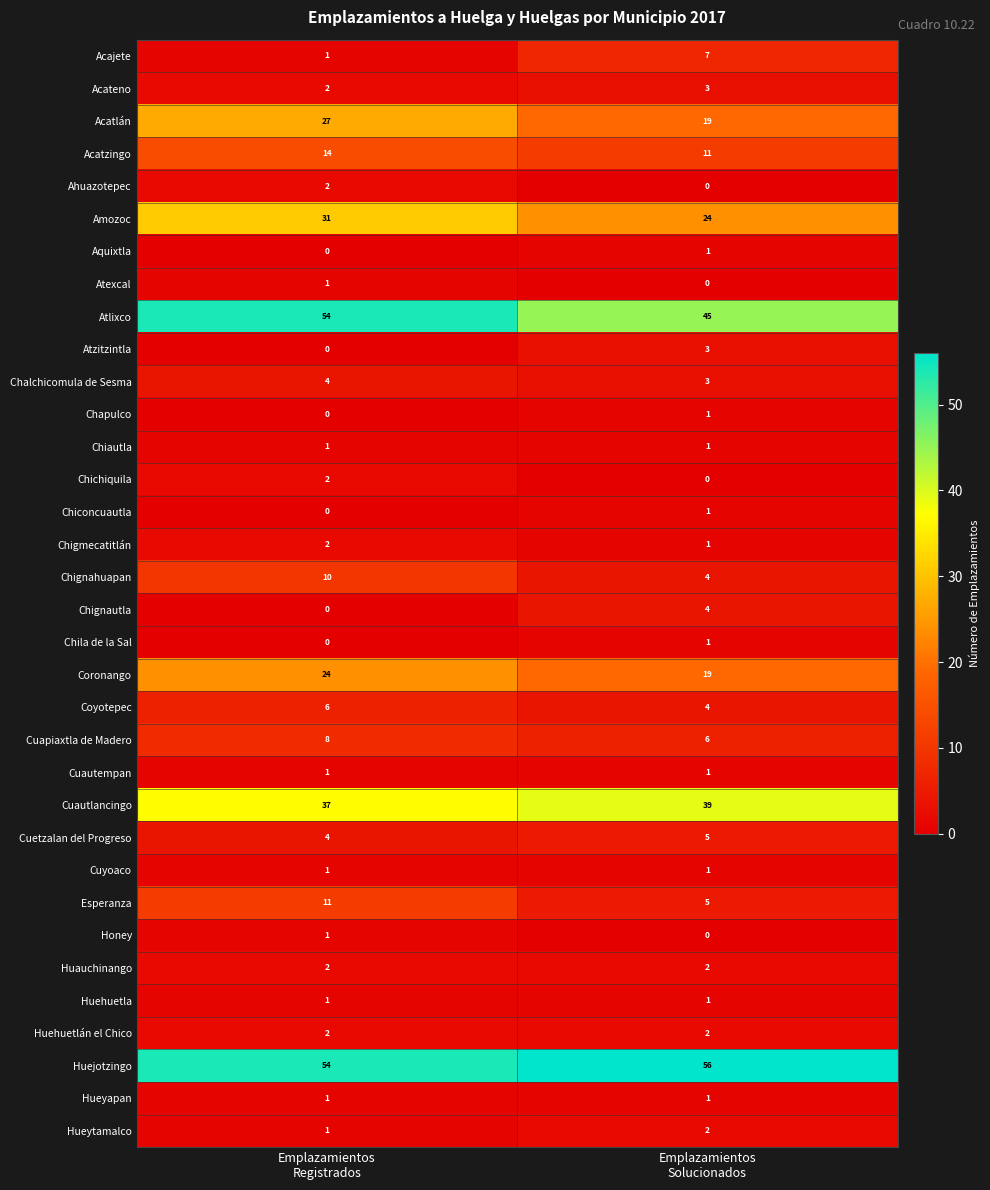

What is the greatest value displayed?

56